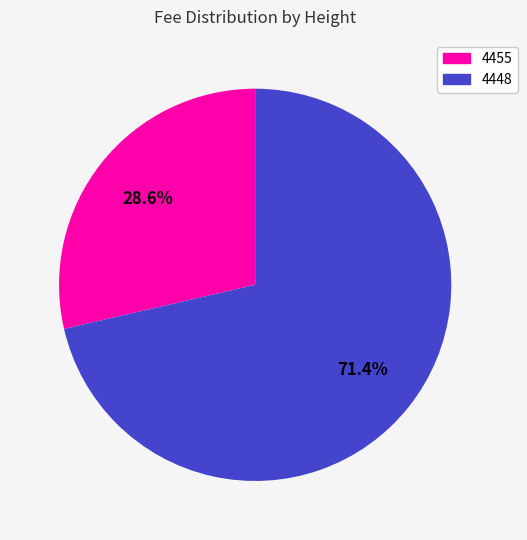

Does 4455 account for over 50% of the chart?

No